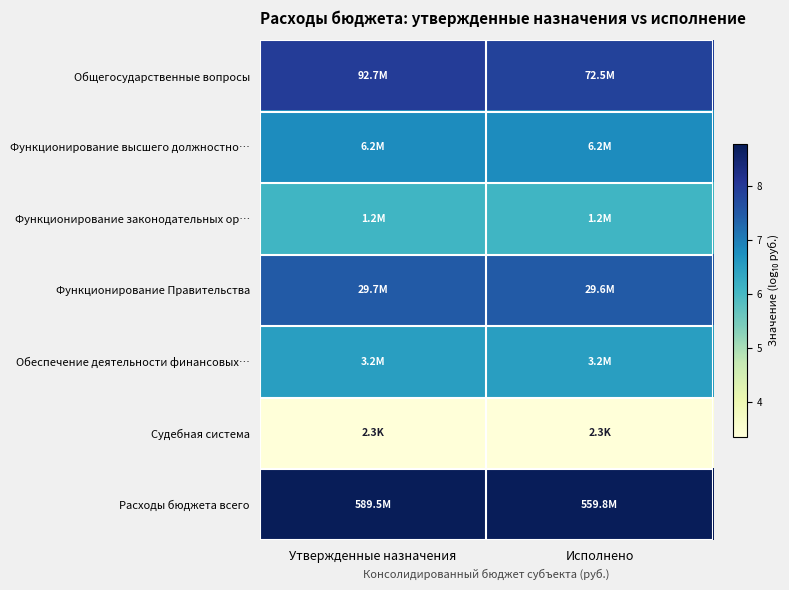

Which has a higher value, Исполнено or Утвержденные назначения?

Утвержденные назначения